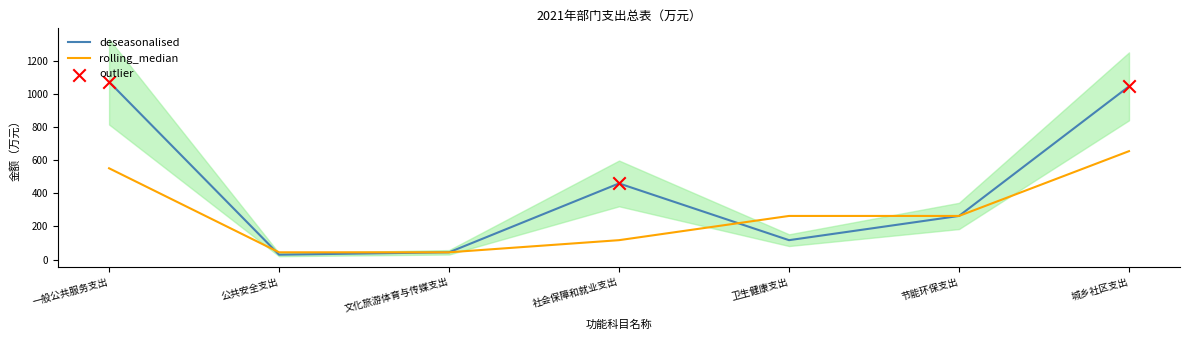

True or false: deseasonalised has a value of 524.1 at 一般公共服务支出.

False